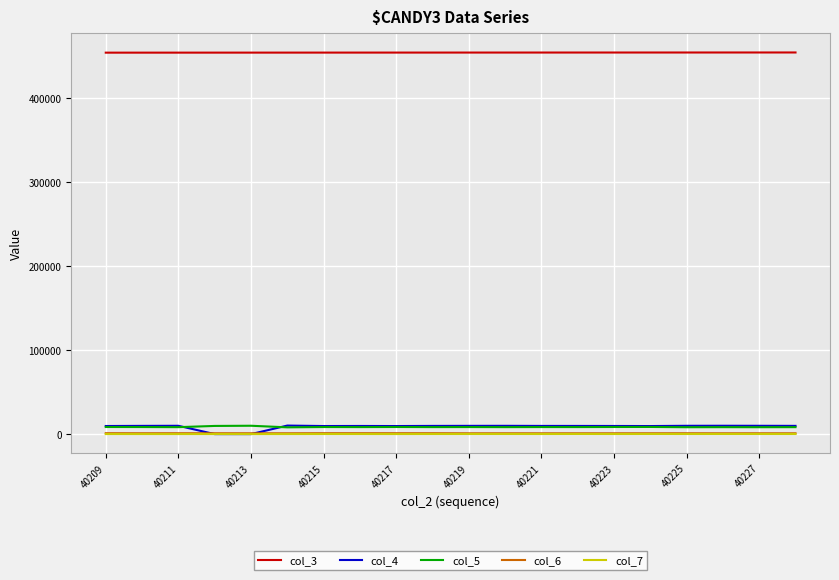

True or false: col_5 and col_7 intersect in this chart.

False